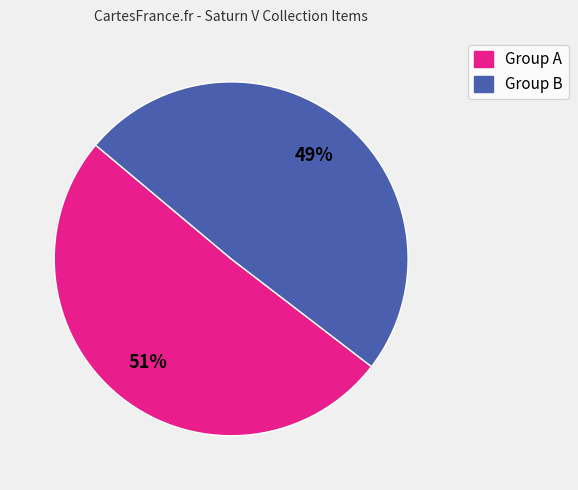

To the nearest percent, what is the average slice percentage?

50%